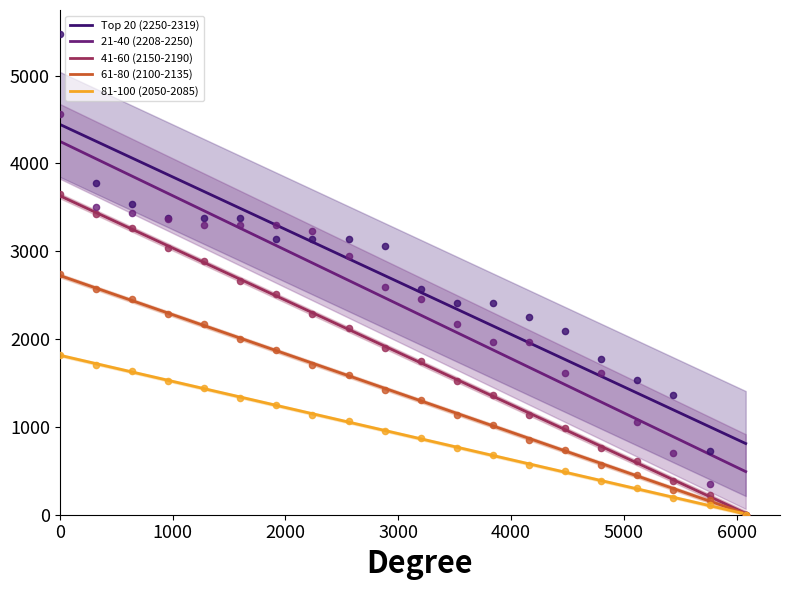

Which series has the largest total across all categories?

Top 20 (2250-2319)